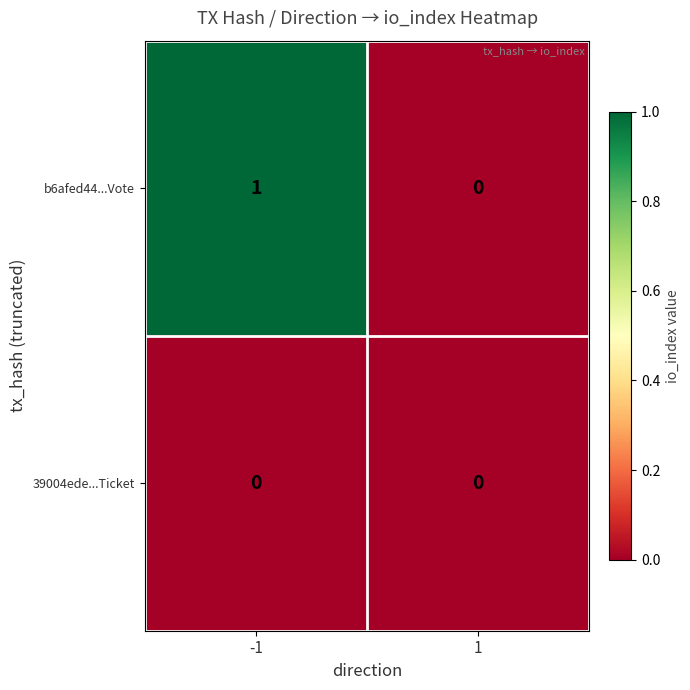

What is the greatest value displayed?

1